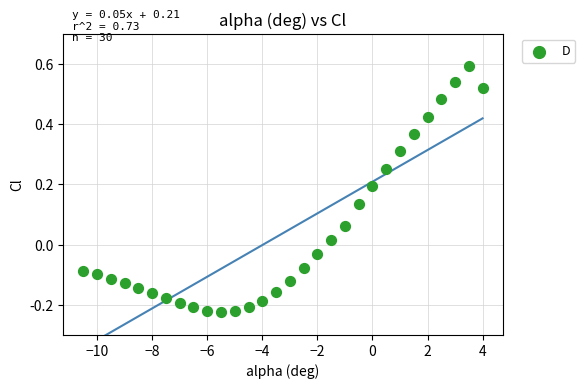

What is the range of Y values (max minus min)?

0.8